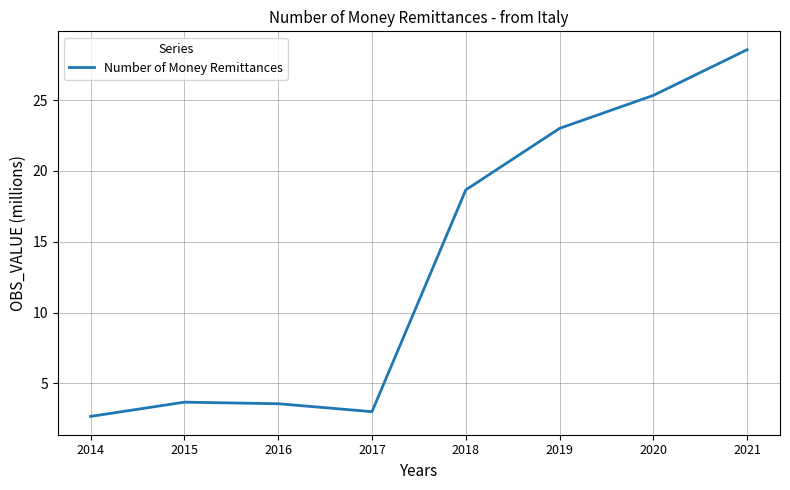

At which category does the chart reach its minimum across all series?

2014